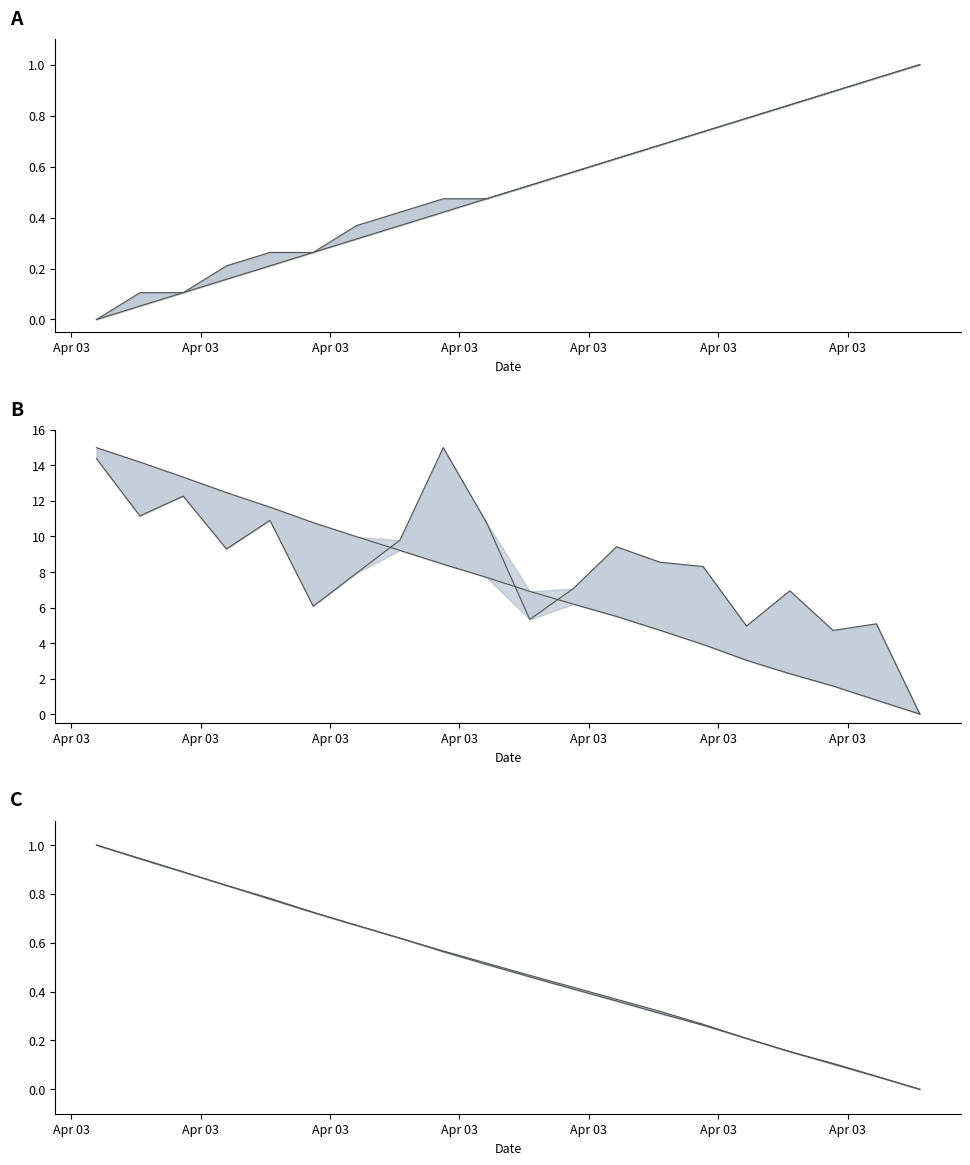

How many lines are shown in the chart?

6